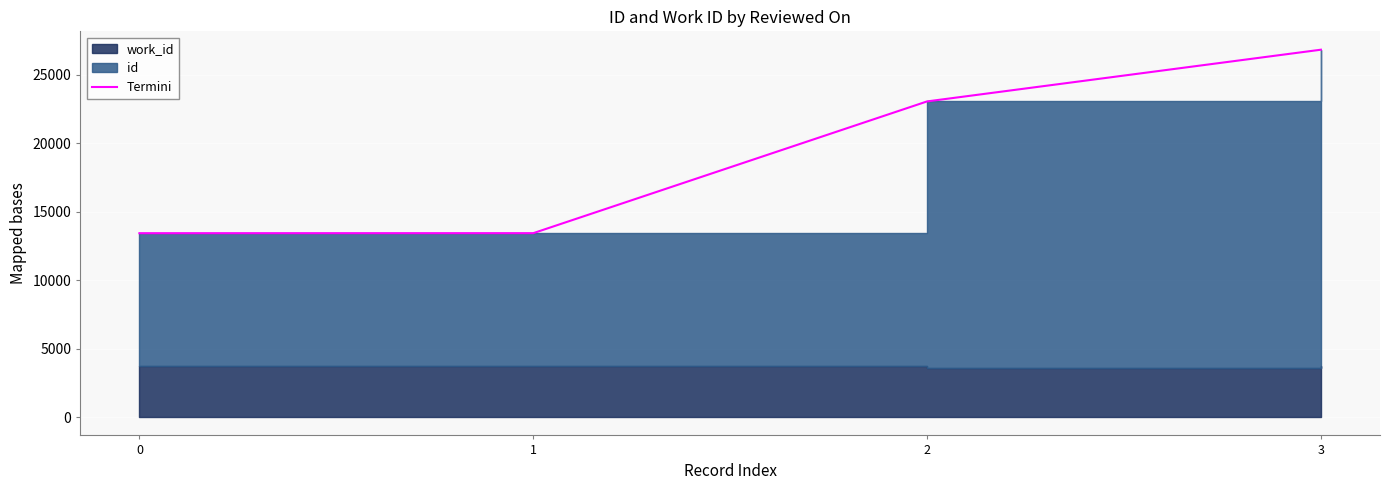

What is the maximum value shown in the chart?

26844